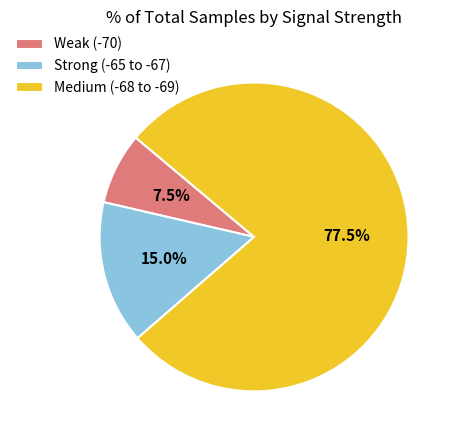

Count the number of slices in the pie.

3